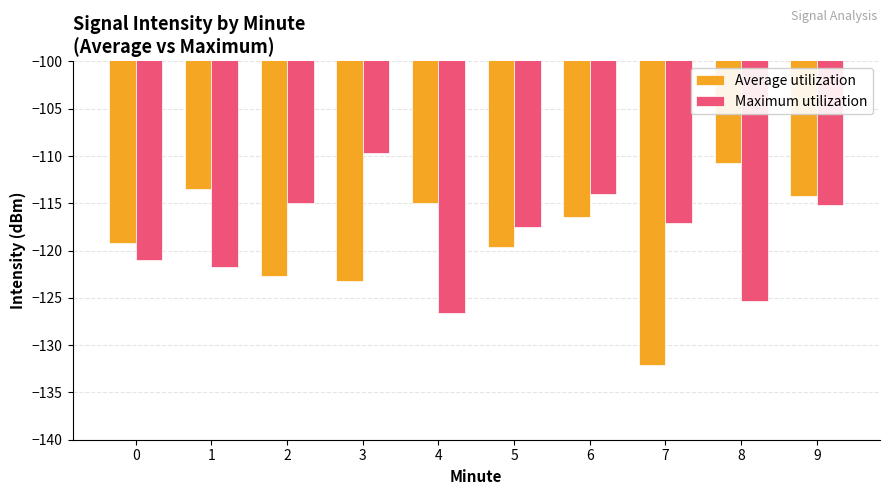

What is the difference between the second highest and second lowest values in the Maximum utilization series?

11.3